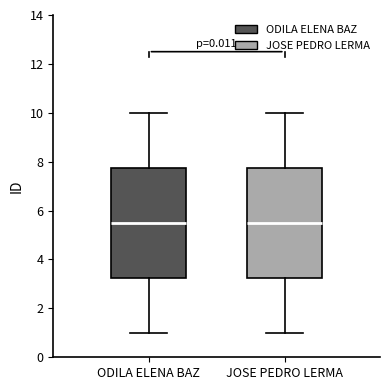

Reading left to right, read every box against the y-axis: the position of its median line, the range the box covers, and the ends of its whiskers. The values are not printed on the chart, so give them approximately, as read against the axis.

ODILA ELENA BAZ: median 5.6, box 3.2 to 7.8, whiskers 1.0 to 10.0
JOSE PEDRO LERMA: median 5.6, box 3.2 to 7.8, whiskers 1.0 to 10.0